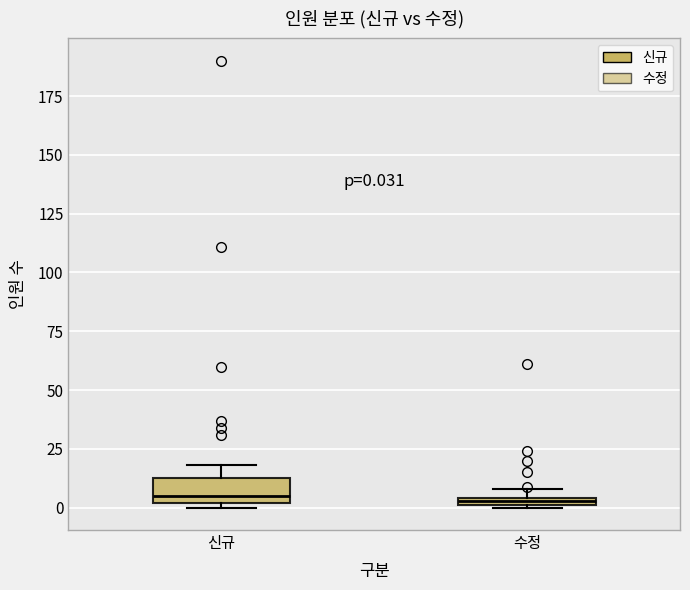

Which box is the tallest, from its lower edge to its upper edge?

신규